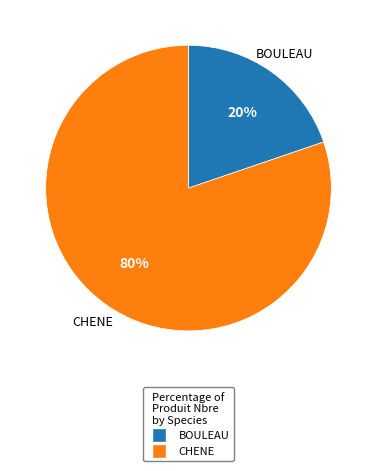

To the nearest percent, what is the average slice percentage?

50%